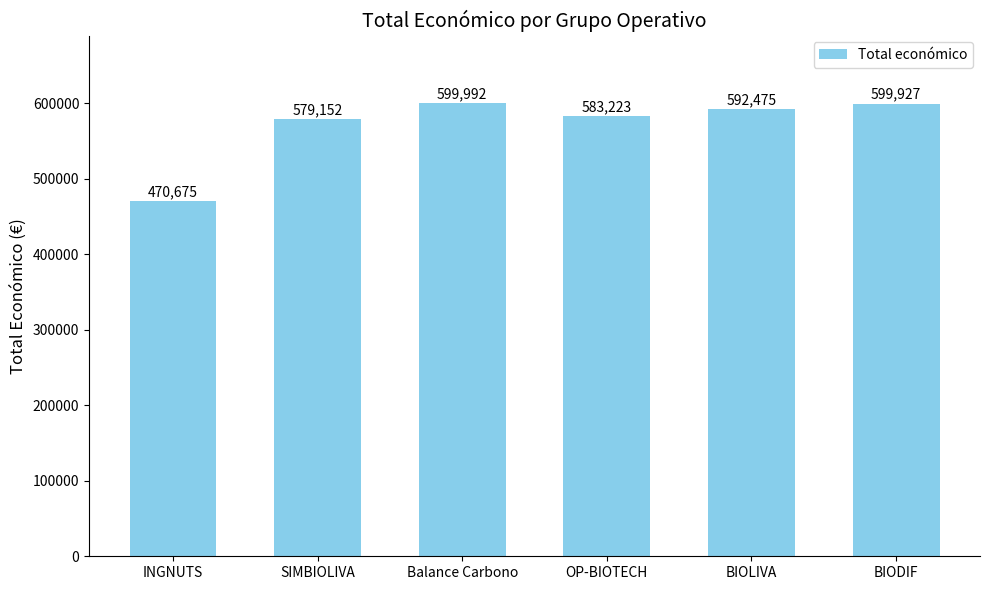

Approximately how many times larger is the value at INGNUTS compared to BIODIF?

0.8